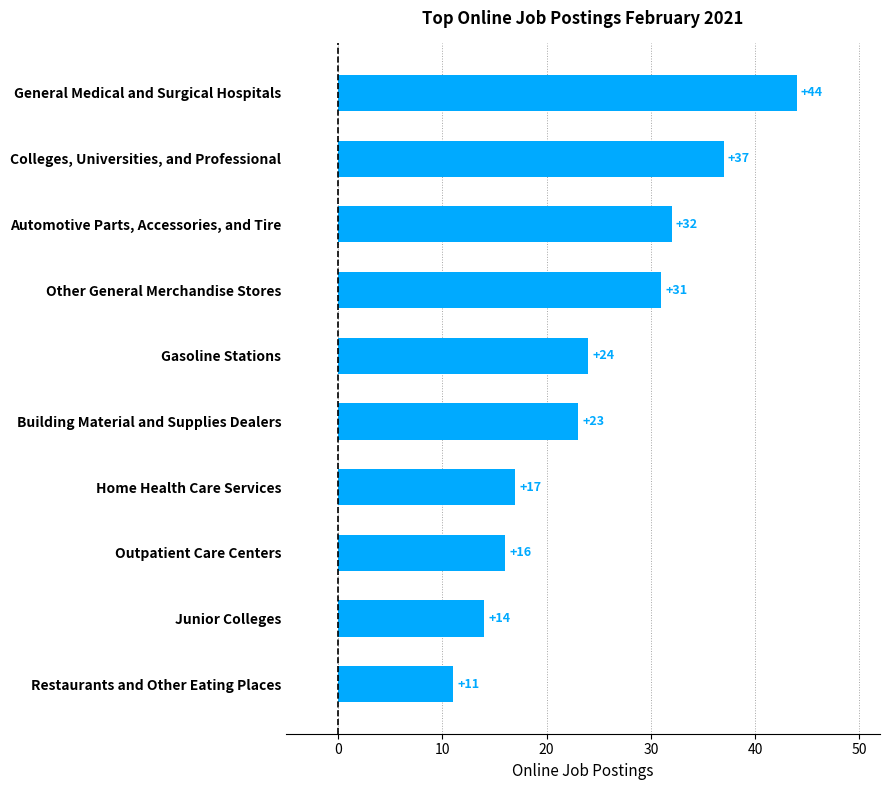

Reading bottom to top, transcribe all the data shown in this chart.

11	14	16	17	23	24	31	32	37	44